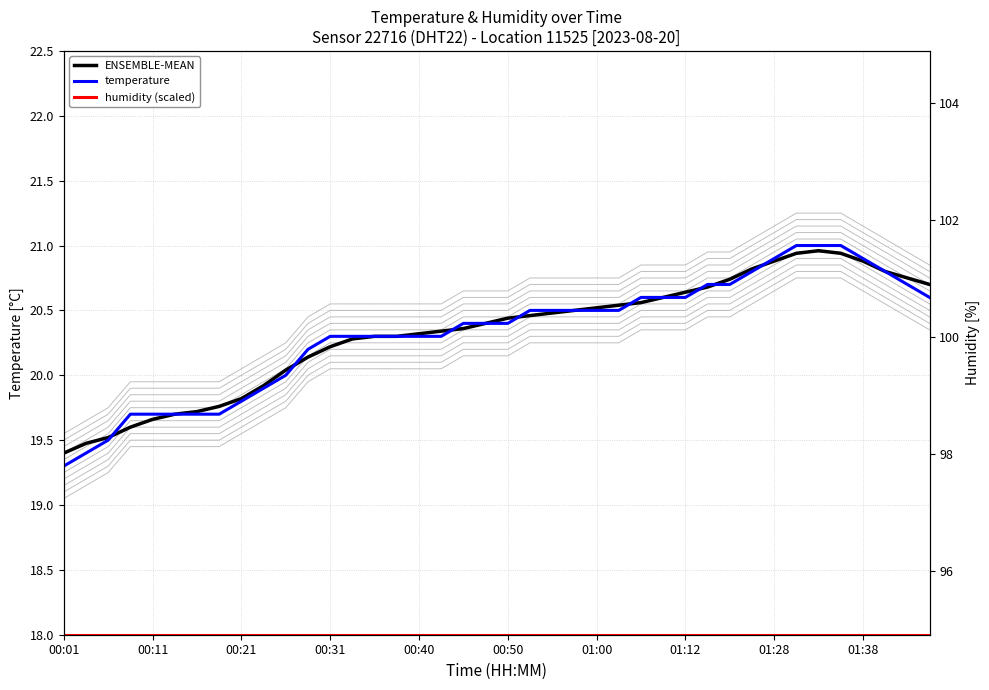

Where does the temperature series first go above 20?

11